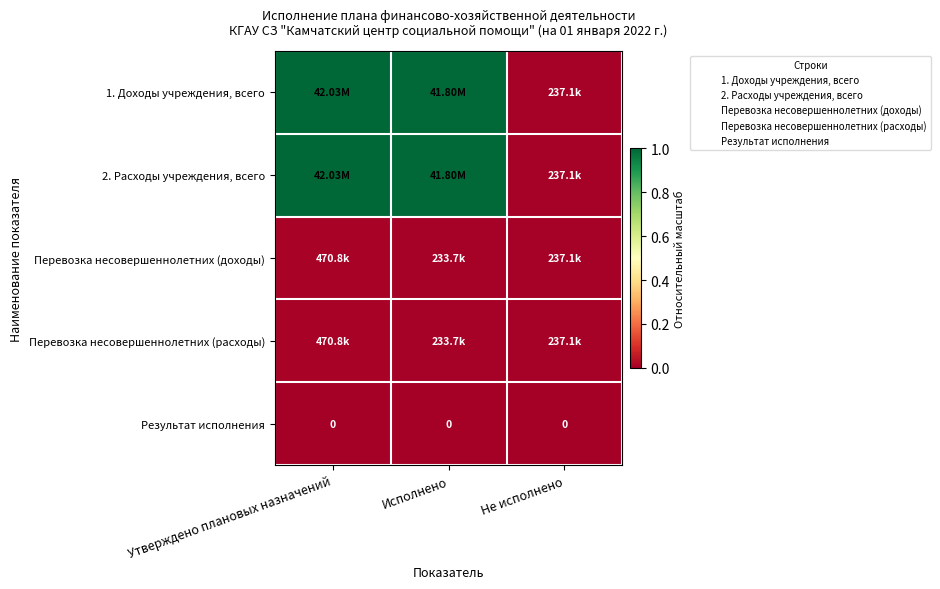

Which series has the widest spread of values?

1. Доходы учреждения, всего